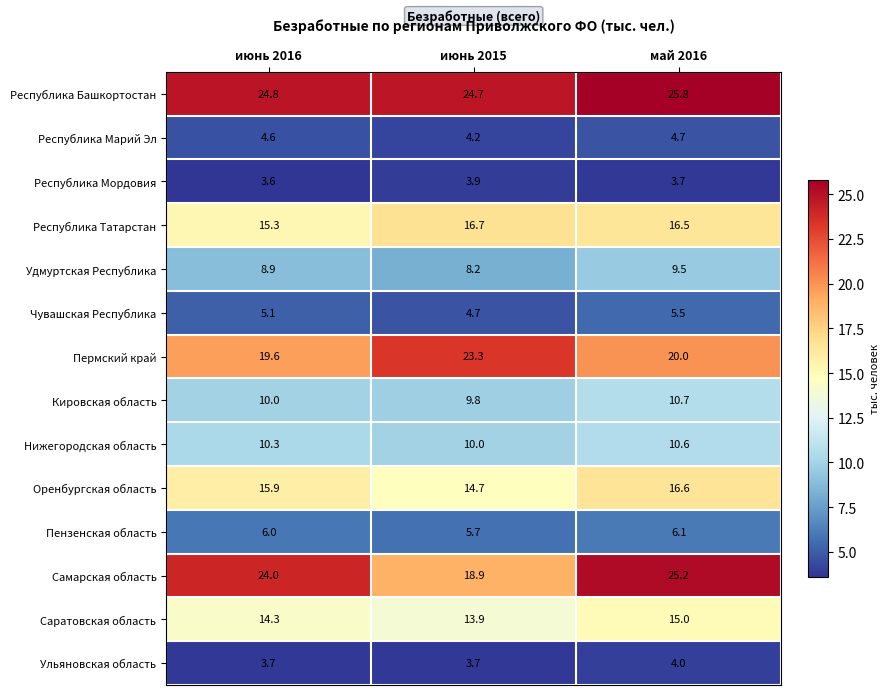

What is the sum of all Республика Башкортостан values?

75.3